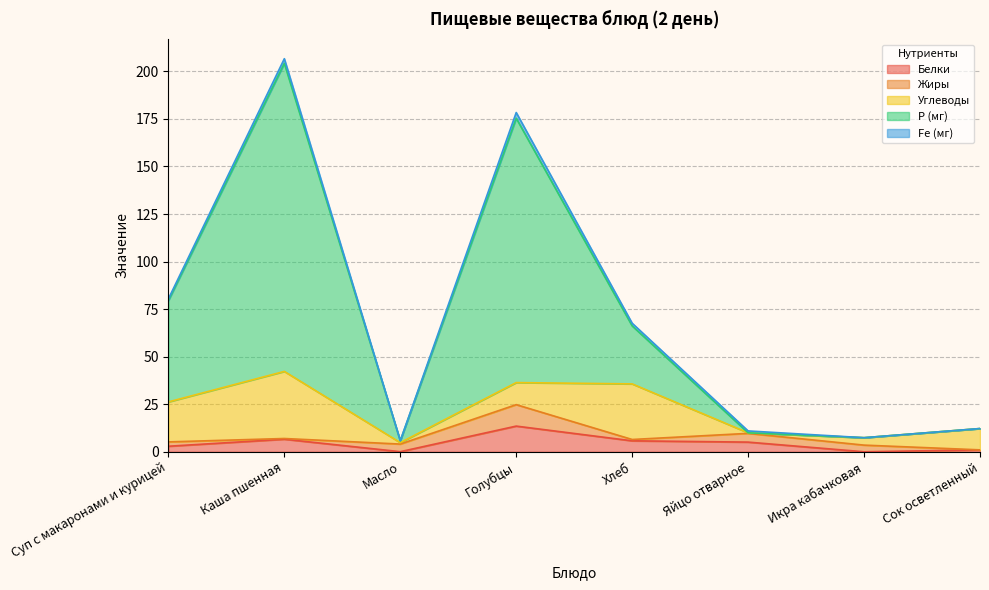

The value of Белки at Яйцо отварное is 8.7. True or false?

False